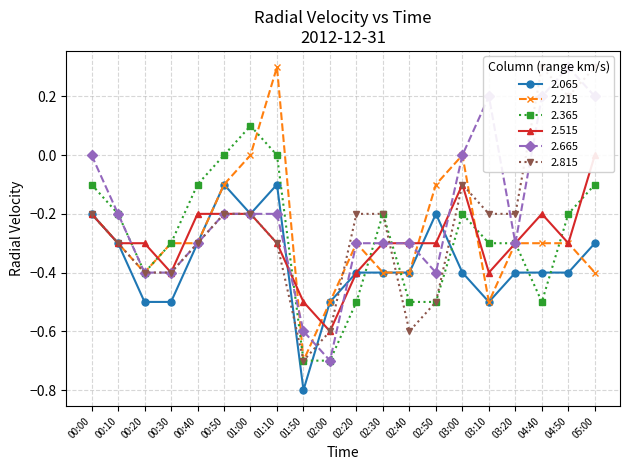

In 2.515, how many points are higher than both neighbors (excluding endpoints)?

2